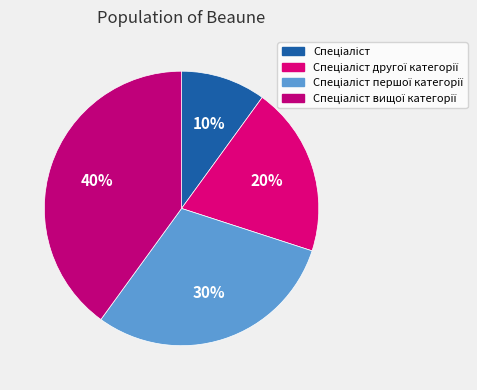

What is the smallest slice in the pie chart?

Спеціаліст